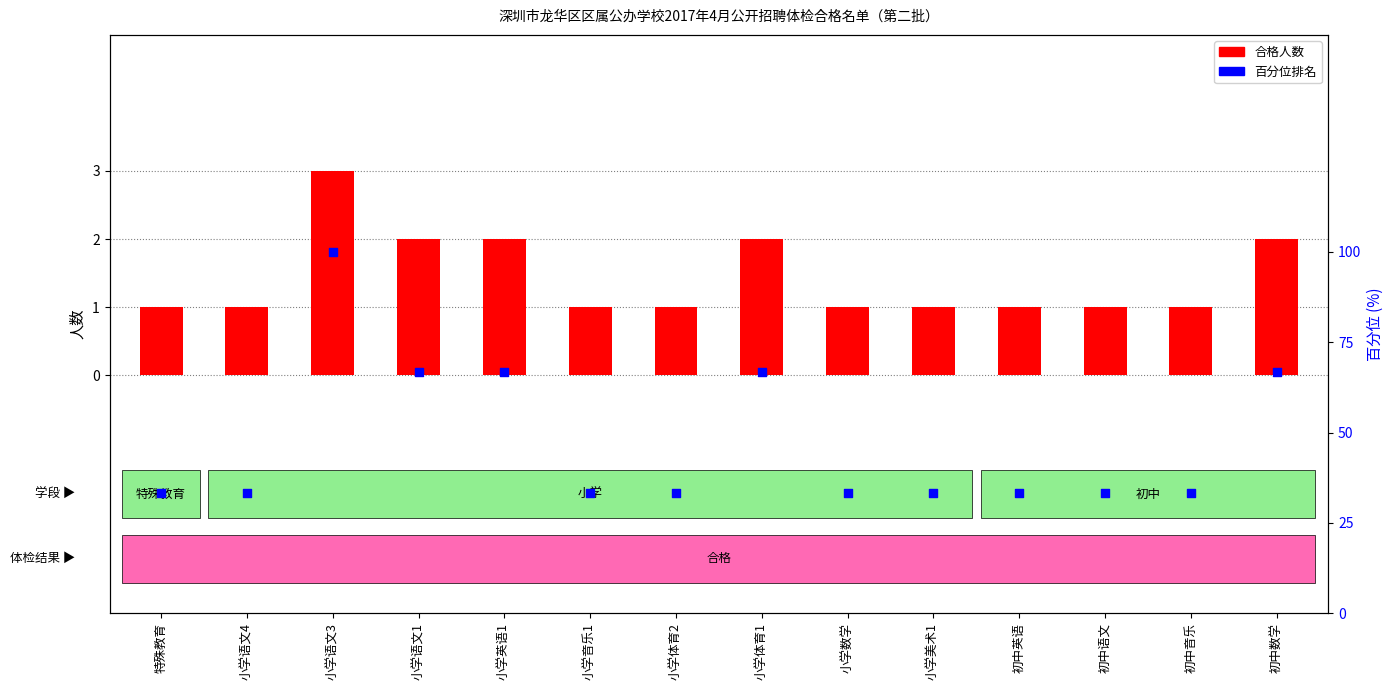

Is the value of 占比百分位 at 小学体育2 greater than the value of 体检合格人数 at 初中语文?

Yes